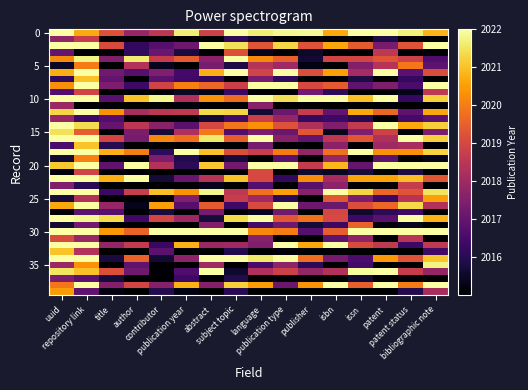

At how many categories does at least one series exceed 2009?

16